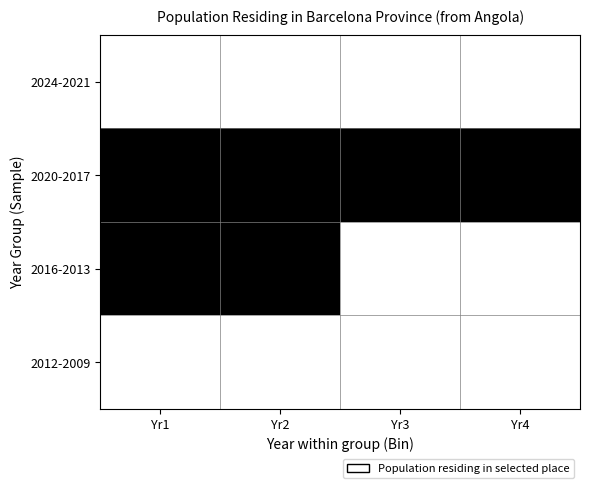

True or false: 2012-2009 has a value of 28 at Yr1.

True